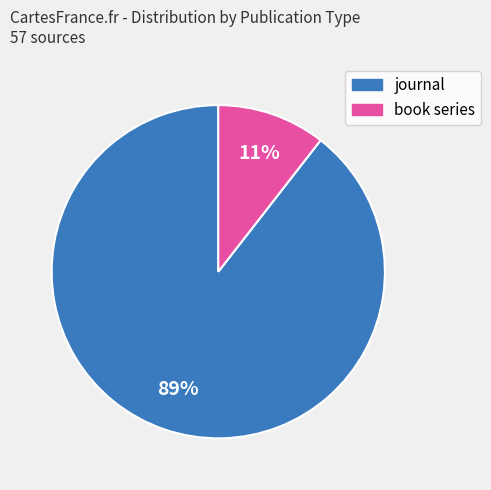

Which category has the smallest portion of the pie?

book series